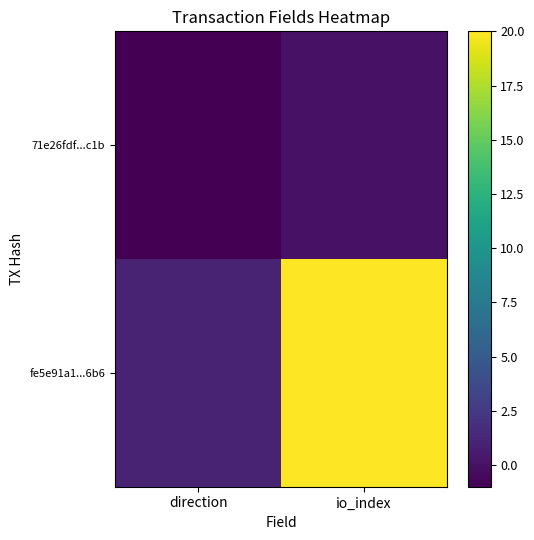

Reading left to right, what are all the values shown in this chart?

71e26fdf...c1b: direction=-1	io_index=0
fe5e91a1...6b6: direction=1	io_index=20